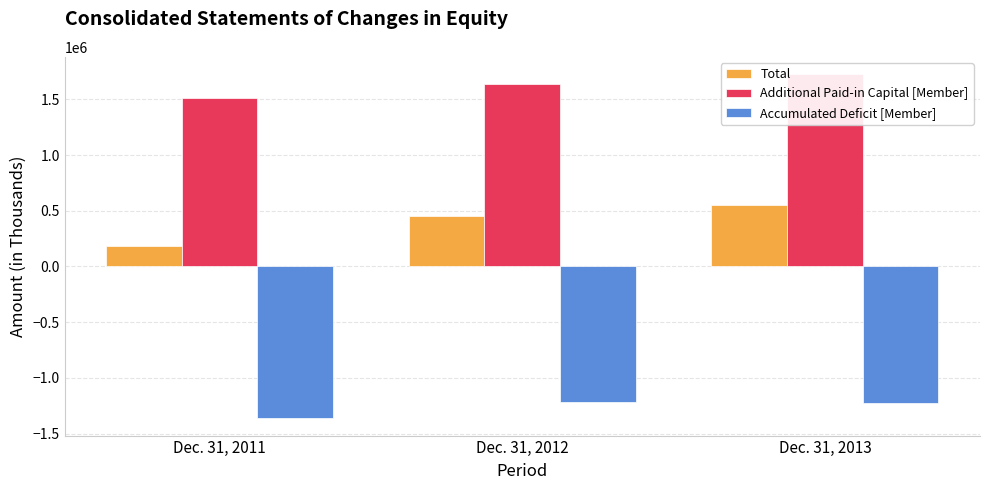

Reading left to right, list all the values displayed in this chart.

Total: 183372	457293	551828
Additional Paid-in Capital [Member]: 1508713	1638061	1727398
Accumulated Deficit [Member]: -1363785	-1219906	-1228926